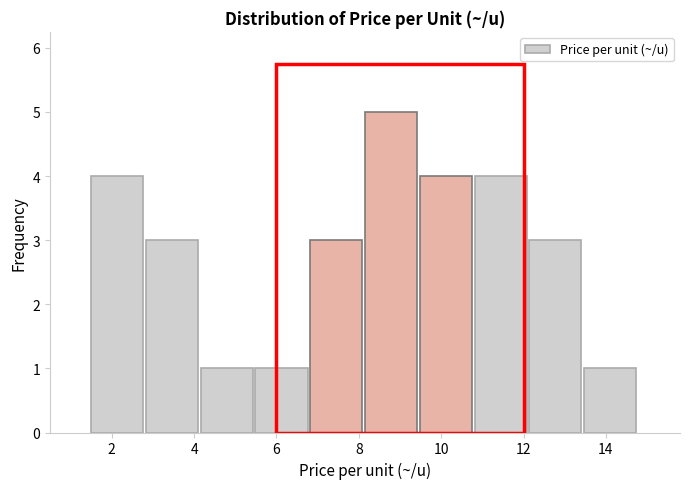

Over which range of the x-axis is the bar tallest?

8.2 to 9.4